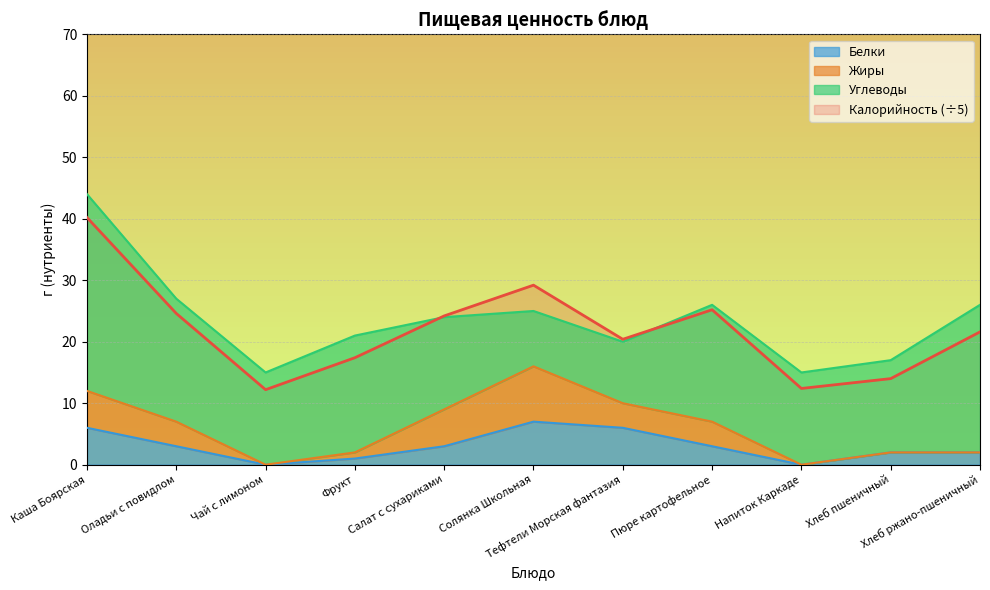

At how many categories does at least one series exceed 0?

11